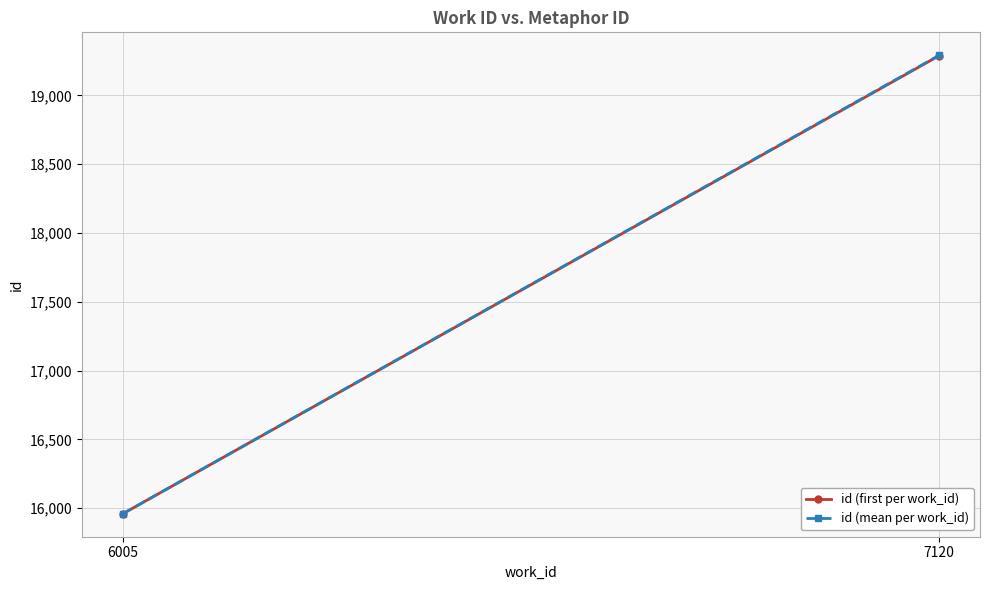

Reading left to right, extract all data points from this chart.

id (first per work_id): 15960	19289
id (mean per work_id): 15960	19292